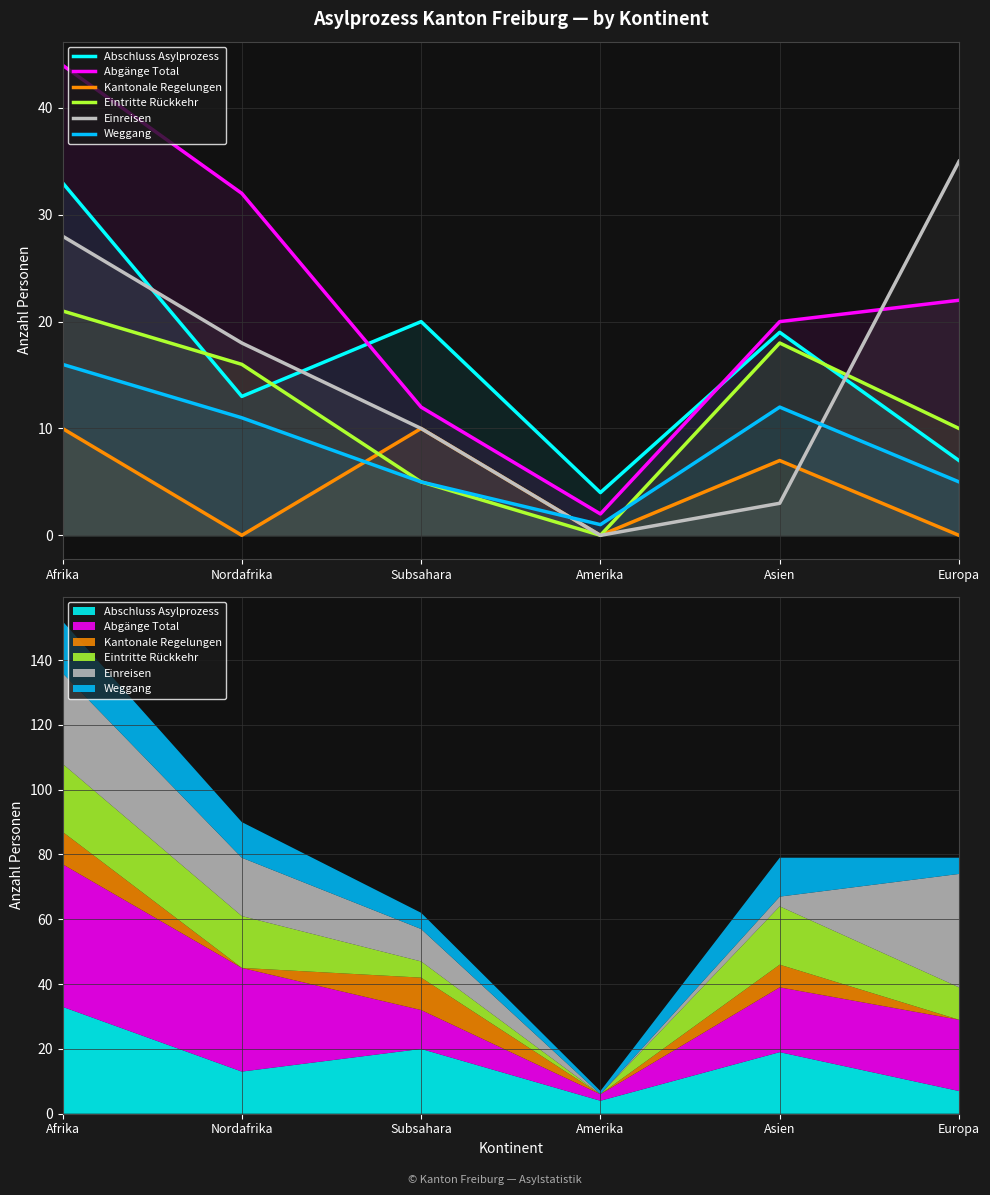

Reading left to right, transcribe all the data shown in this chart.

Abschluss Asylprozess: Afrika=33	Nordafrika=13	Subsahara=20	Amerika=4	Asien=19	Europa=7
Abgänge Total: Afrika=44	Nordafrika=32	Subsahara=12	Amerika=2	Asien=20	Europa=22
Kantonale Regelungen: Afrika=10	Nordafrika=0	Subsahara=10	Amerika=0	Asien=7	Europa=0
Eintritte Rückkehr: Afrika=21	Nordafrika=16	Subsahara=5	Amerika=0	Asien=18	Europa=10
Einreisen: Afrika=28	Nordafrika=18	Subsahara=10	Amerika=0	Asien=3	Europa=35
Weggang: Afrika=16	Nordafrika=11	Subsahara=5	Amerika=1	Asien=12	Europa=5